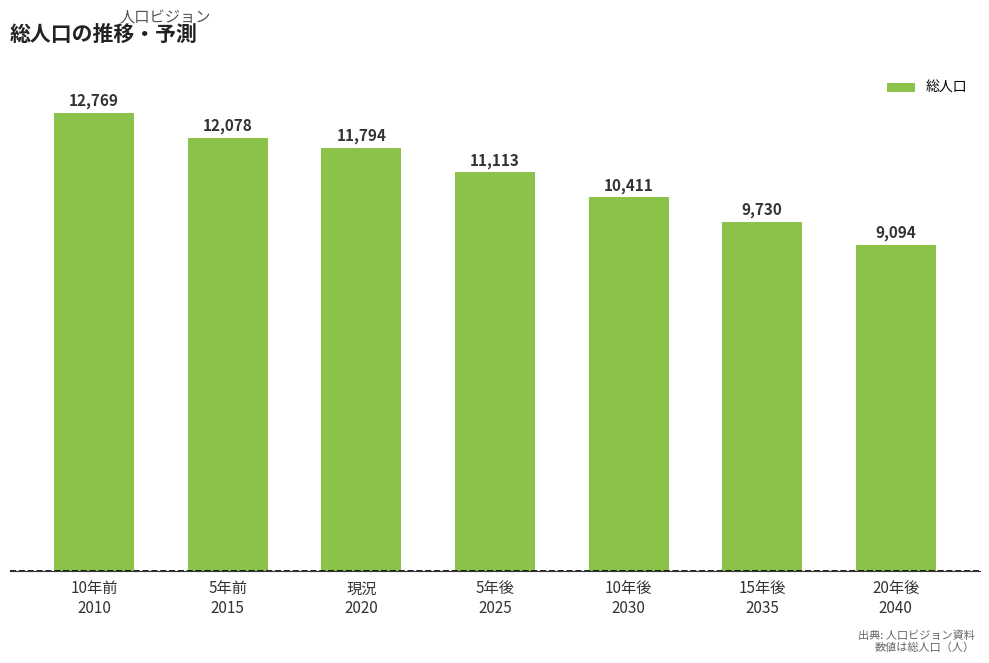

What is the sum of all values?

76989